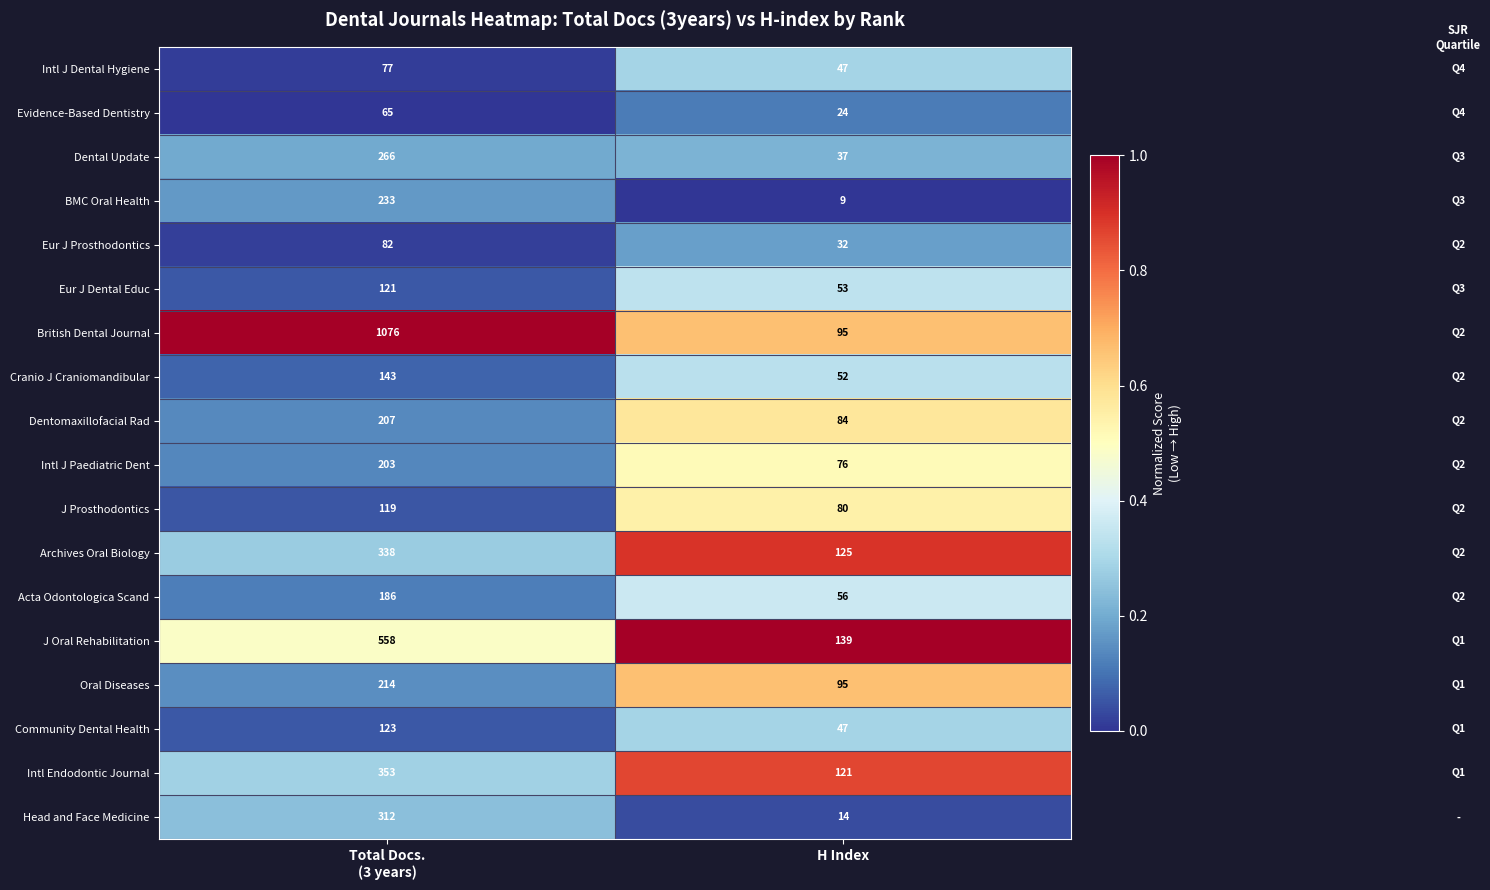

Where is Dental Update nearest to the value 151?

H Index